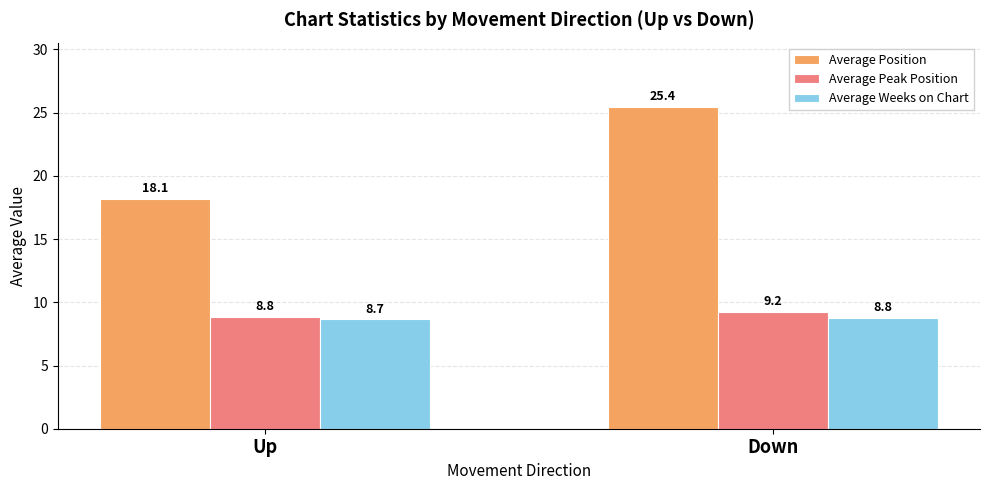

Where is Average Weeks on Chart nearest to the value 8?

Up